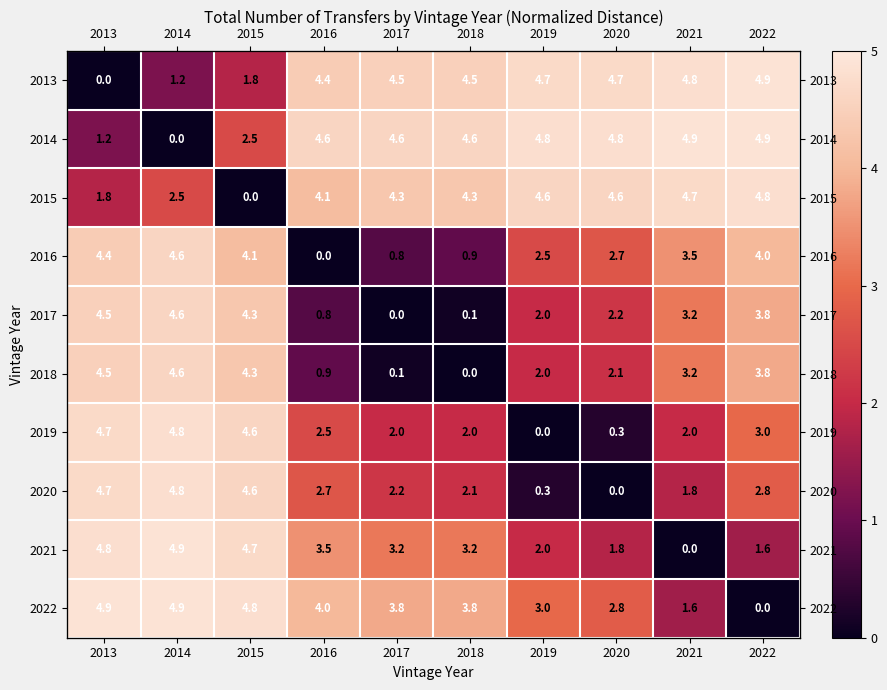

At how many categories does at least one series exceed 4?

10